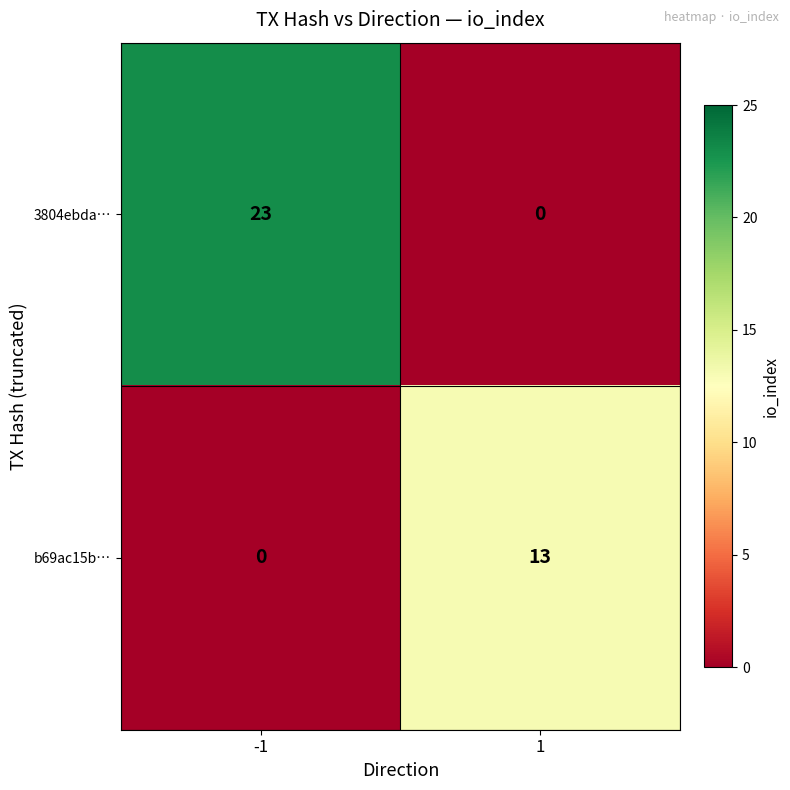

The 3804ebda… series shows 23 at -1. True or false?

True